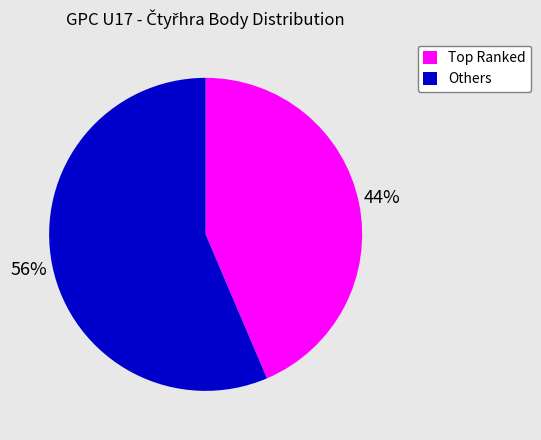

Rank the categories by value from lowest to highest.

Top Ranked, Others